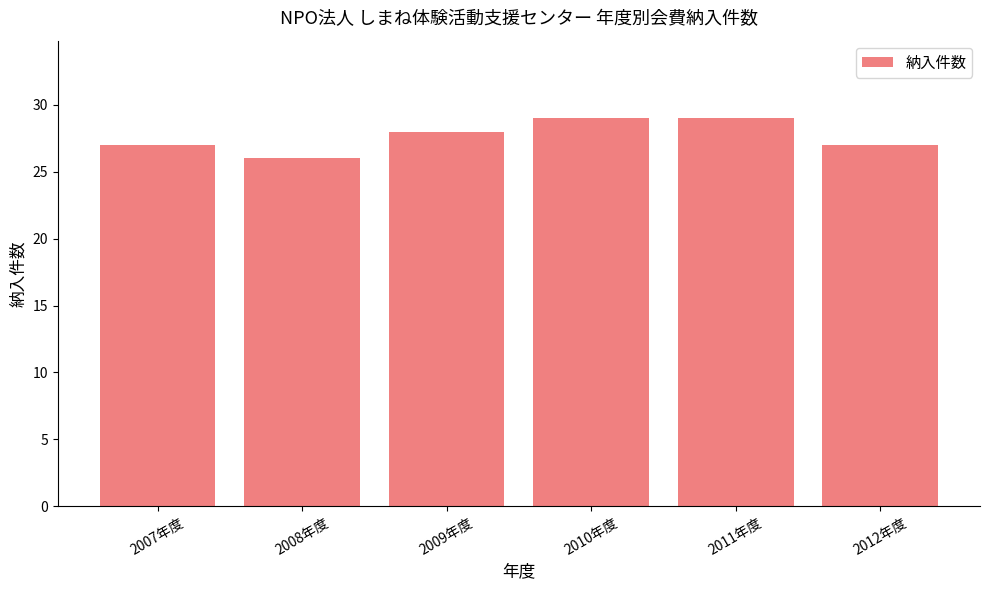

Reading right to left, transcribe all the data shown in this chart.

27	29	29	28	26	27